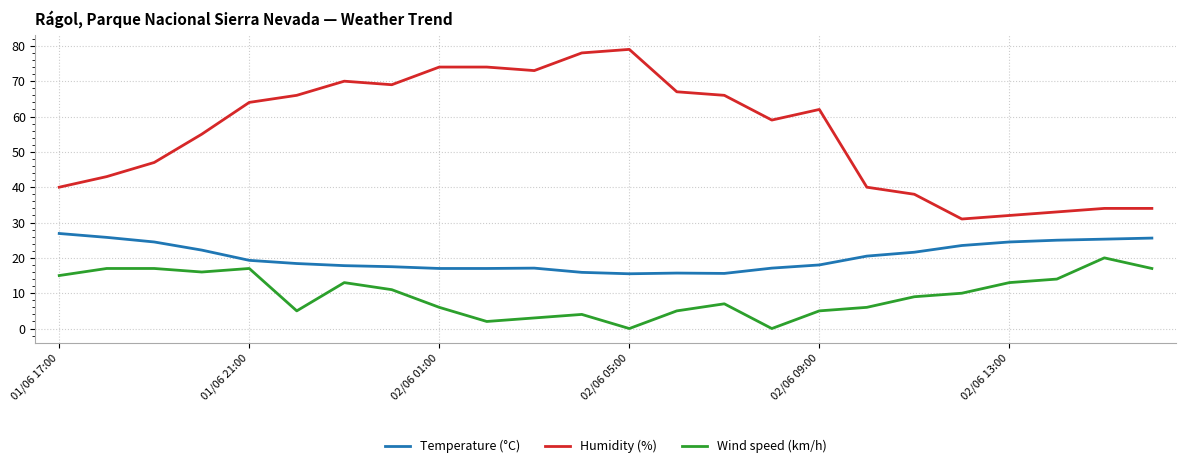

How many lines are shown in the chart?

3